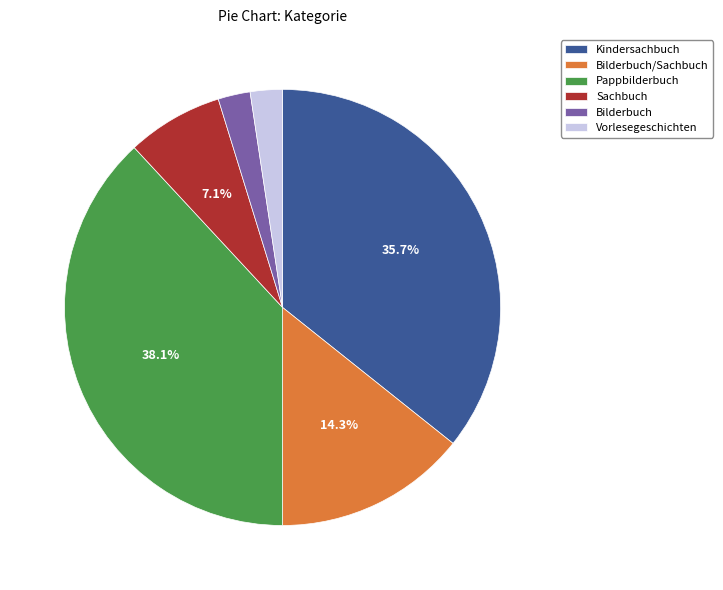

To the nearest percent, what percentage of the pie is Pappbilderbuch?

38%